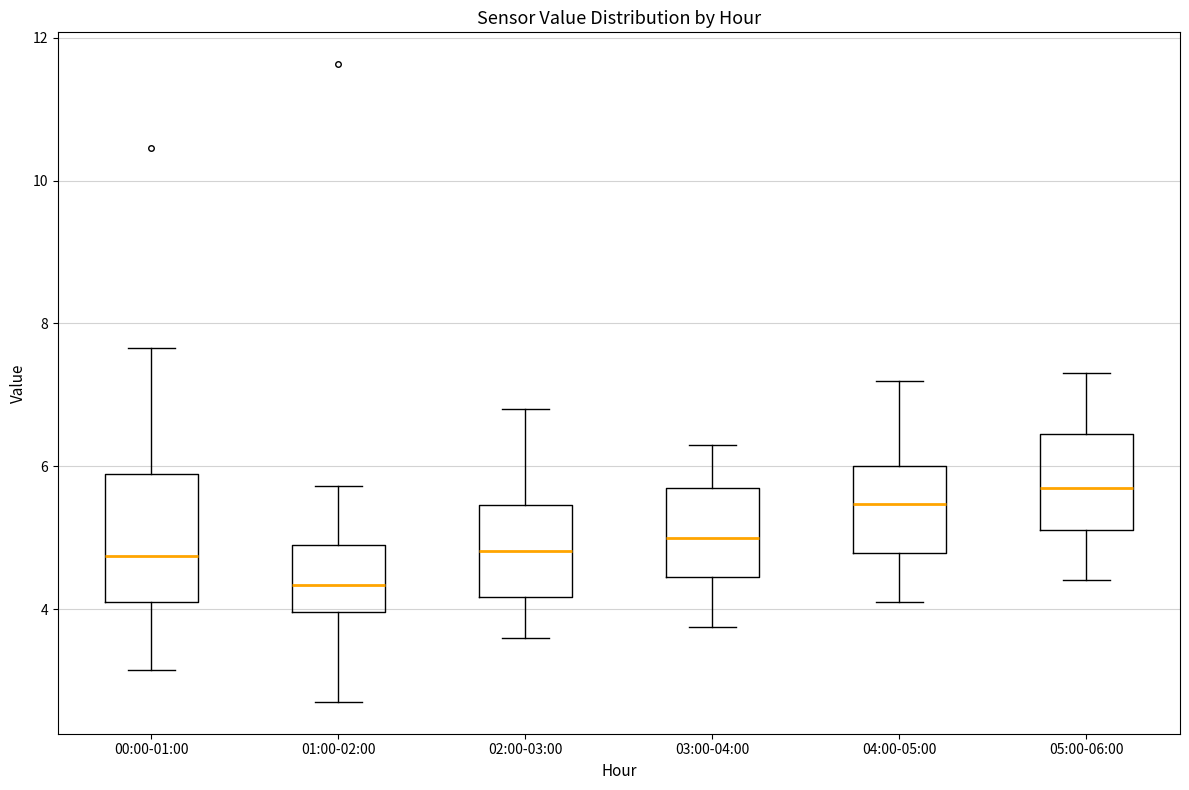

Reading left to right, read every box against the y-axis: the position of its median line, the range the box covers, and the ends of its whiskers. The values are not printed on the chart, so give them approximately, as read against the axis.

00:00-01:00: median 4.8, box 4.0 to 5.8, whiskers 3.2 to 7.6
01:00-02:00: median 4.4, box 4.0 to 5.0, whiskers 2.8 to 5.8
02:00-03:00: median 4.8, box 4.2 to 5.4, whiskers 3.6 to 6.8
03:00-04:00: median 5.0, box 4.4 to 5.8, whiskers 3.8 to 6.4
04:00-05:00: median 5.4, box 4.8 to 6.0, whiskers 4.2 to 7.2
05:00-06:00: median 5.8, box 5.2 to 6.4, whiskers 4.4 to 7.4